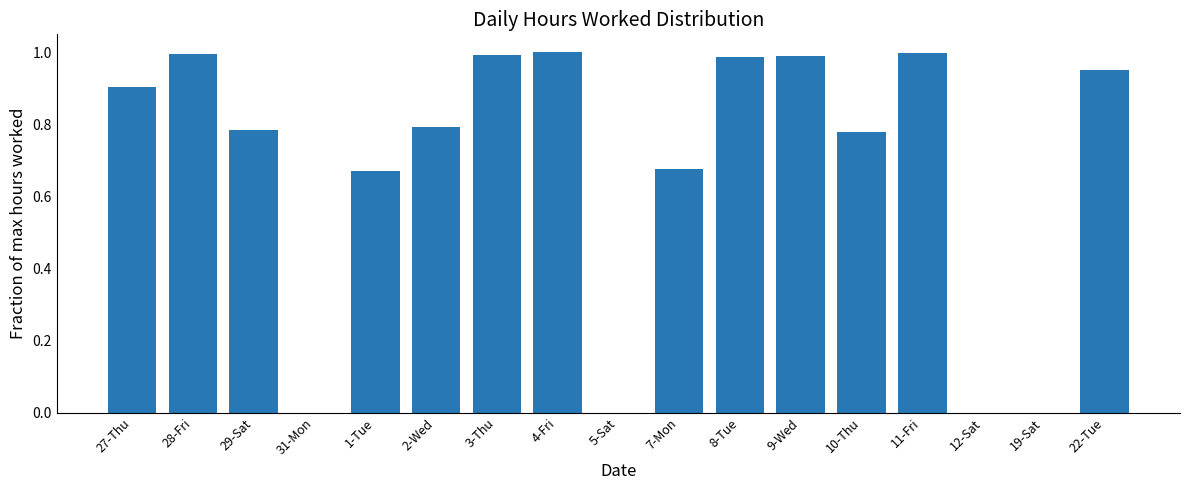

What is the change in value from 29-Sat to 22-Tue?

+0.2